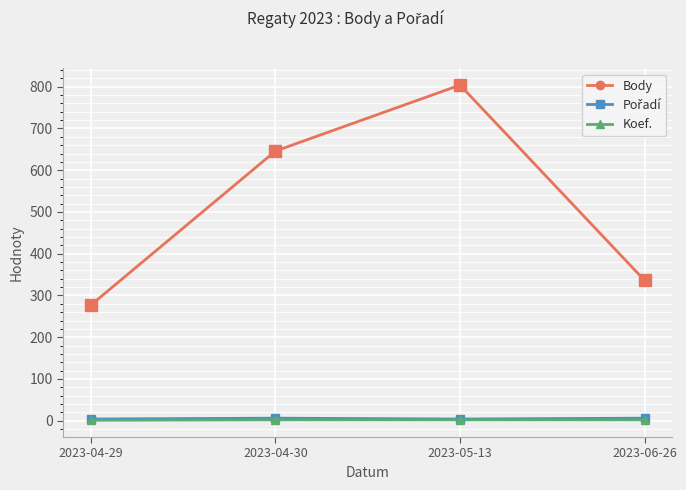

List the labels in order of Body value, largest first.

2023-05-13, 2023-04-30, 2023-06-26, 2023-04-29